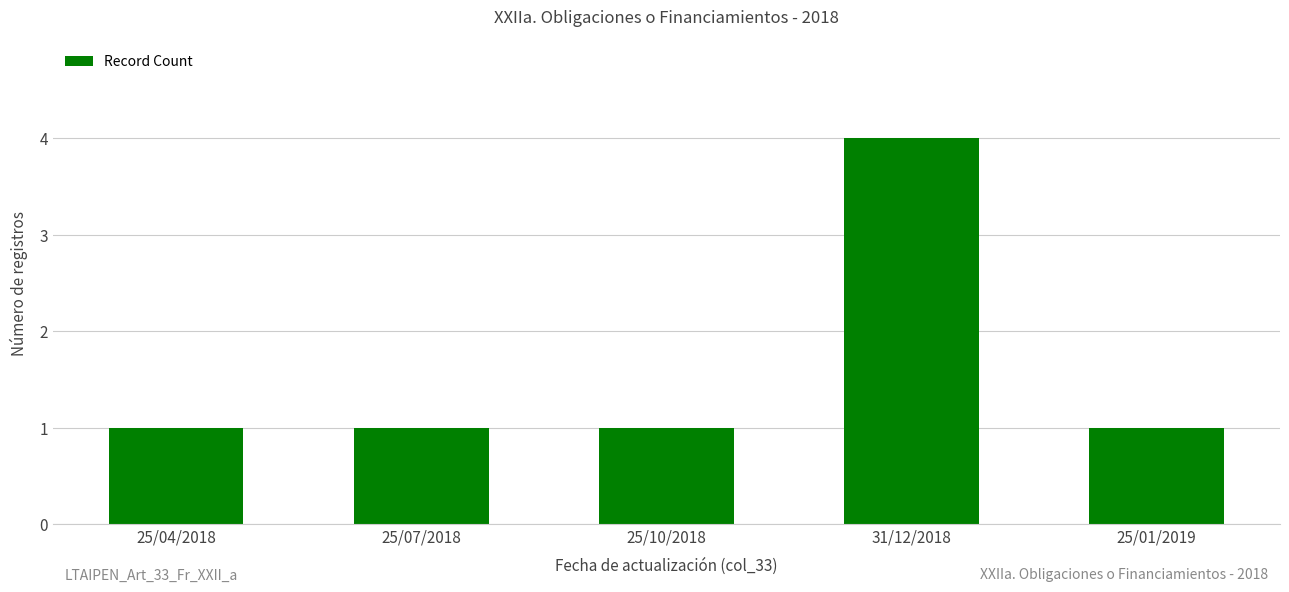

True or false: the data shows 3 at 31/12/2018.

False